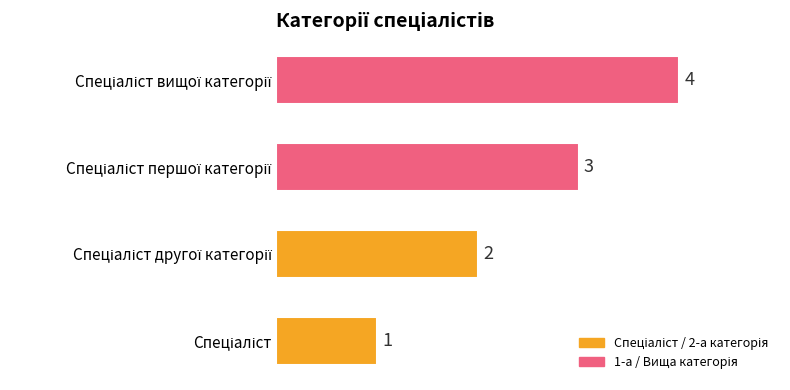

What is the sum of all values?

10